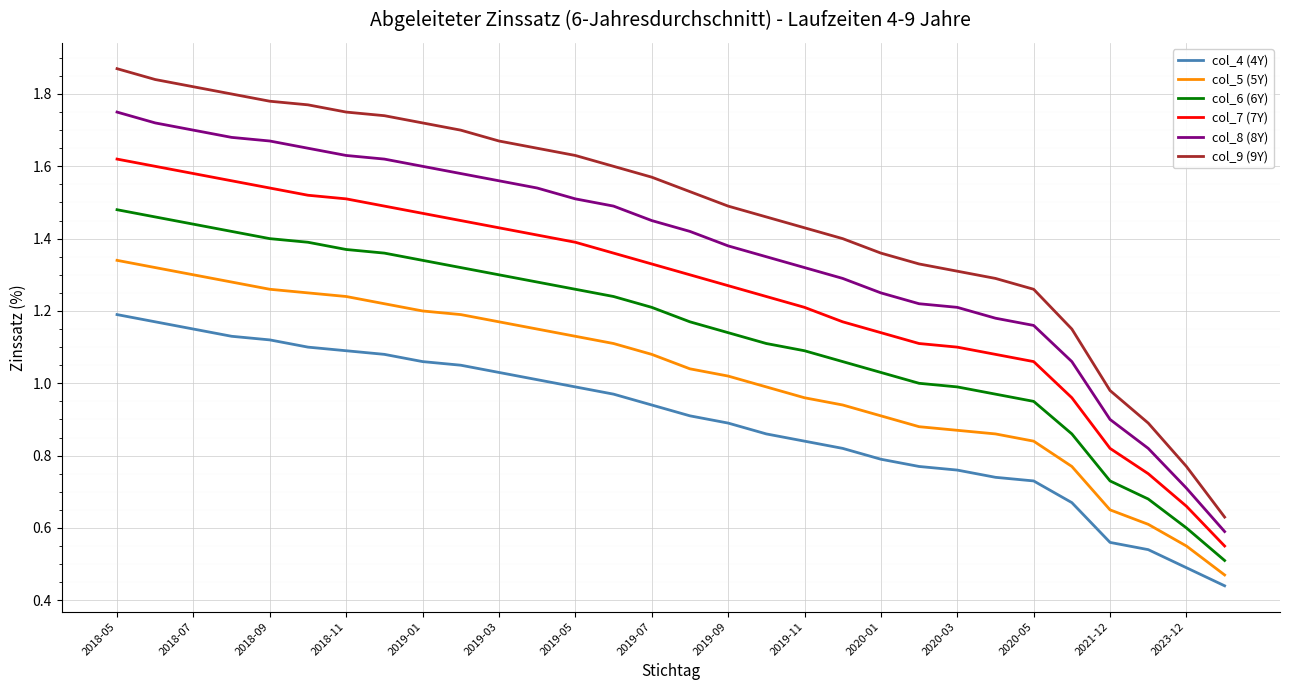

List the series in order of their peak value, lowest first.

col_4 (4Y), col_5 (5Y), col_6 (6Y), col_7 (7Y), col_8 (8Y), col_9 (9Y)